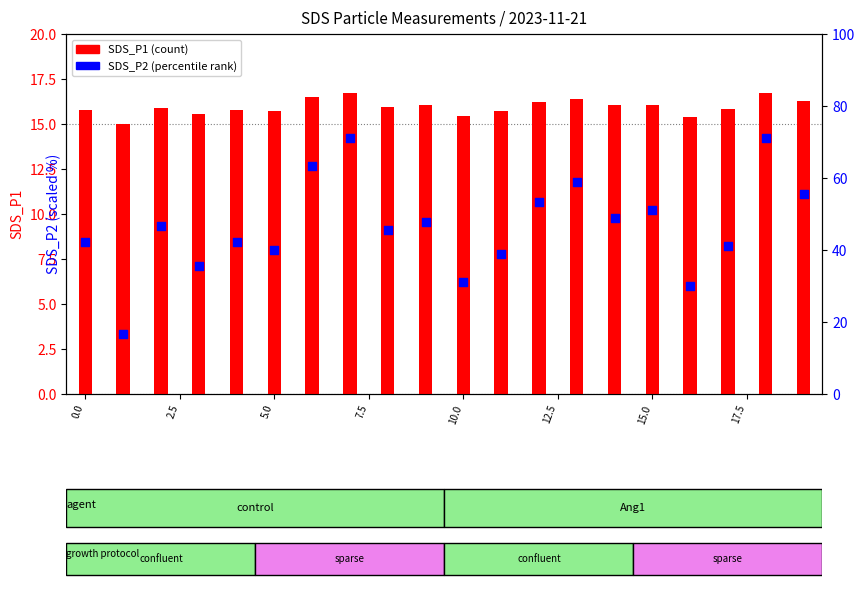

Is the value of SDS_P1 at 20.0 greater than the value of SDS_P2 at 19?

No